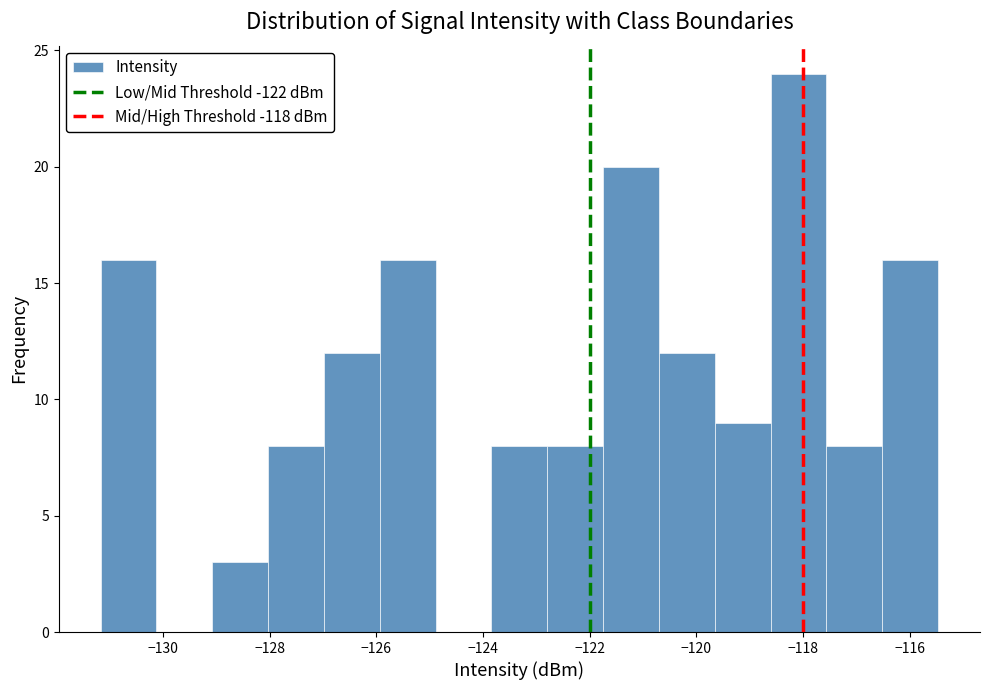

What is the height of the bar covering -122.8 to -121.8 on the x-axis? Neither the bar edges nor the heights are printed on the chart, so give them approximately, as read against the axes.

8